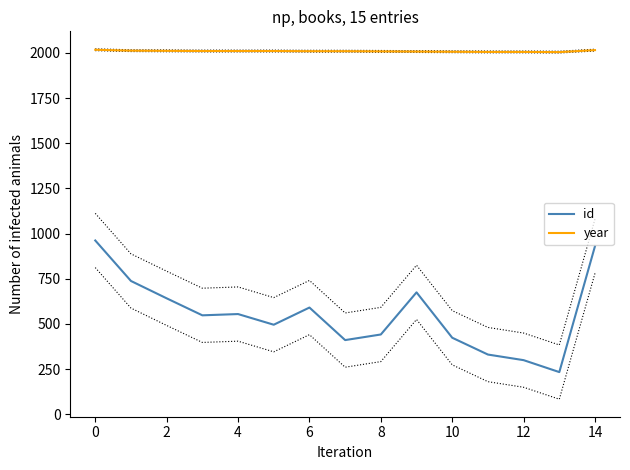

Does the chart display data point markers on the line(s)?

No